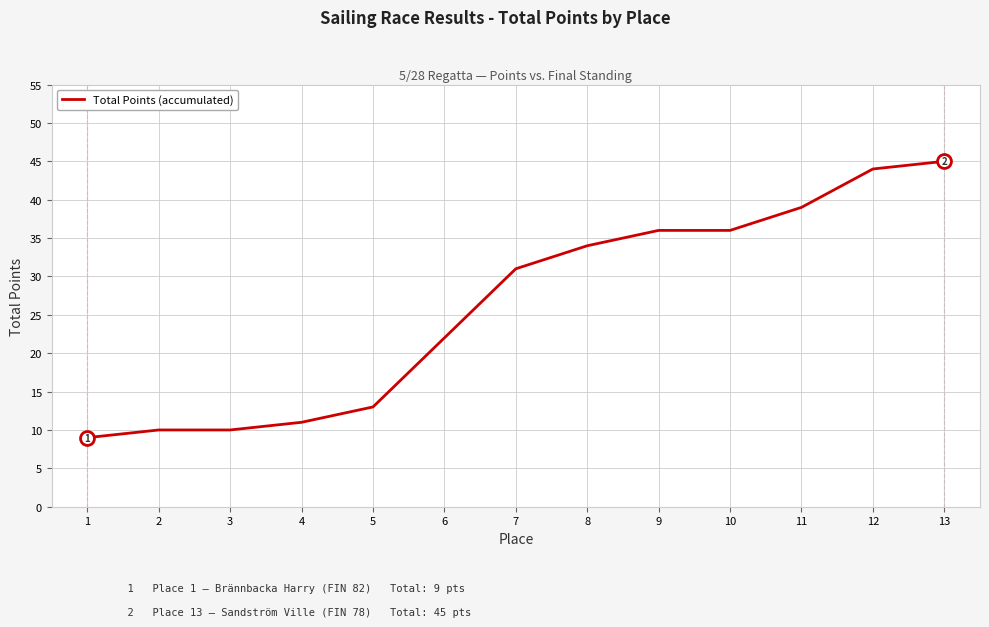

Which has a higher value, 6 or 5?

6